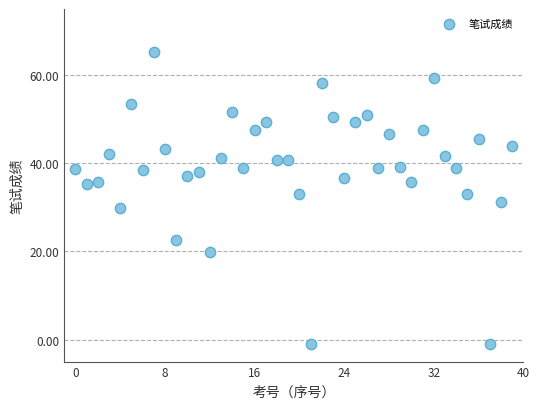

What is the range of Y values (max minus min)?

66.3